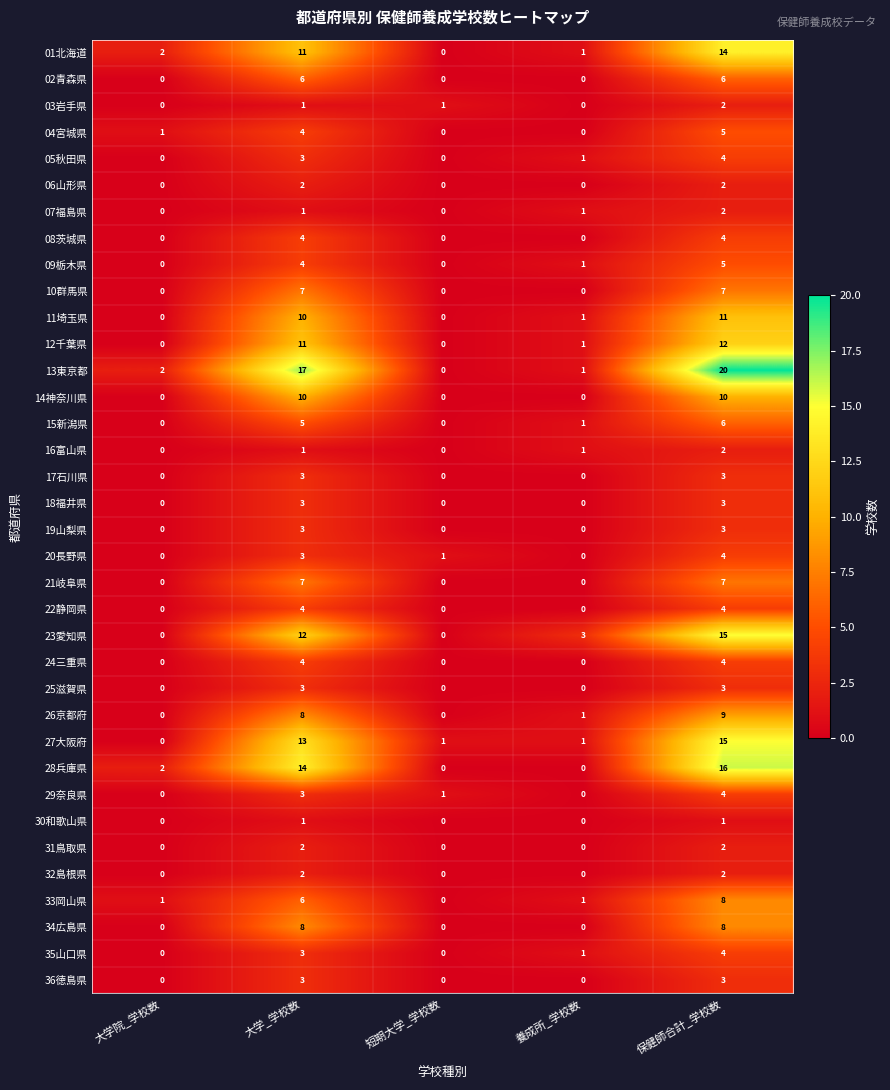

What is the difference between the maximum and second lowest values in the 17石川県 series?

3